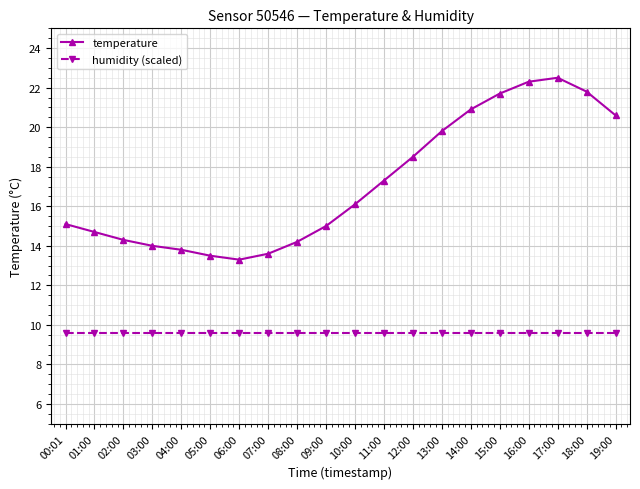

Reading left to right, what are all the values shown in this chart?

temperature: 15.1	14.7	14.3	14.0	13.8	13.5	13.3	13.6	14.2	15.0	16.1	17.3	18.5	19.8	20.9	21.7	22.3	22.5	21.8	20.6
humidity (scaled): 9.6	9.6	9.6	9.6	9.6	9.6	9.6	9.6	9.6	9.6	9.6	9.6	9.6	9.6	9.6	9.6	9.6	9.6	9.6	9.6